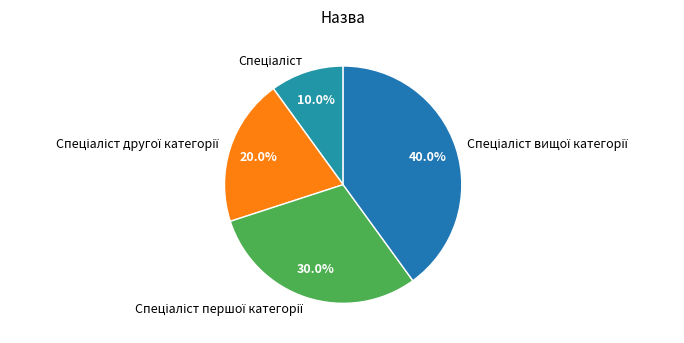

Which category has the biggest portion of the pie?

Спеціаліст вищої категорії